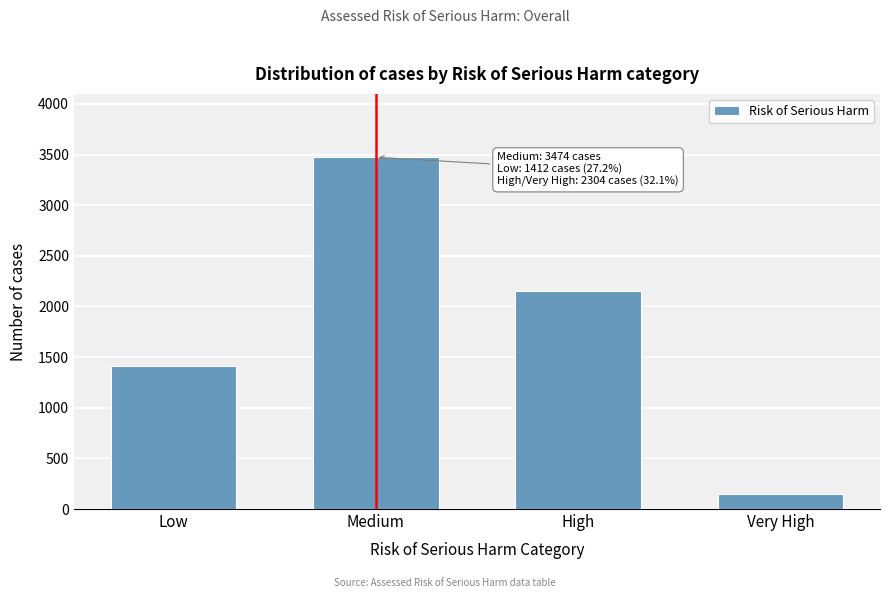

Reading right to left, what are all the values shown in this chart?

Very High=147	High=2157	Medium=3474	Low=1412